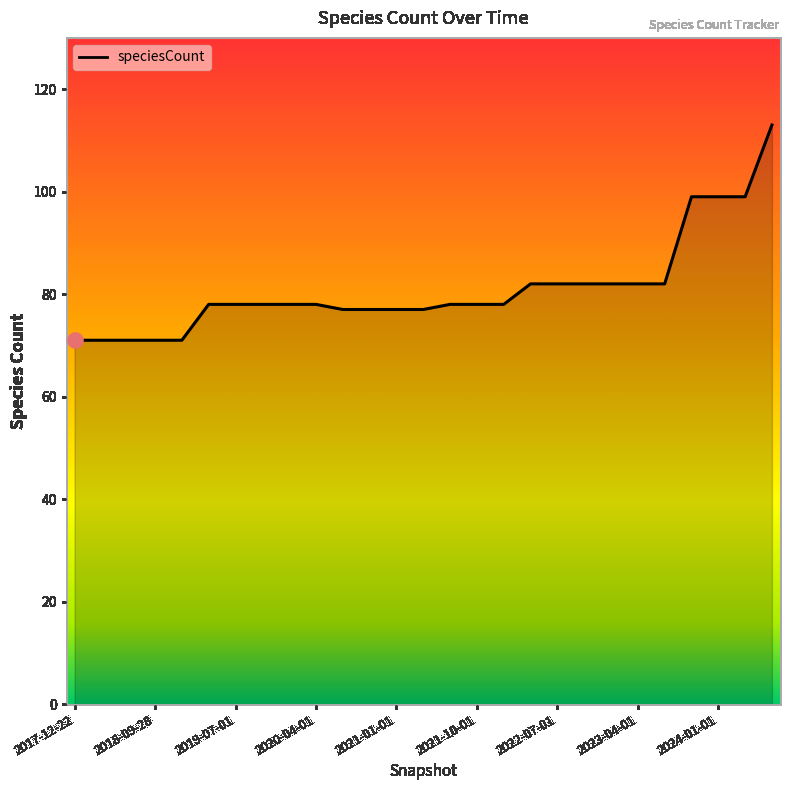

Approximately how many times larger is the value at 2018-09-28 compared to 2021-01-01?

0.9